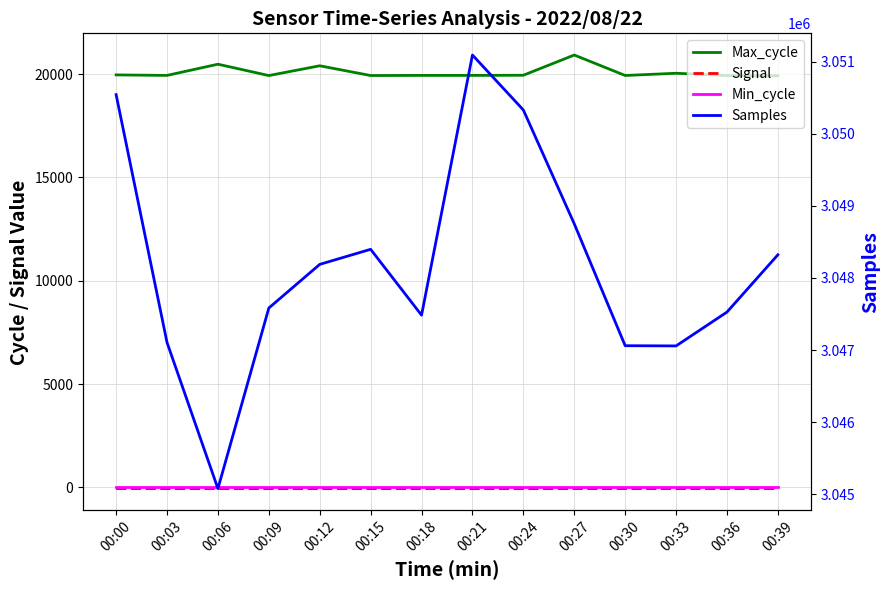

Rank the series by their maximum value, from lowest to highest.

Signal, Min_cycle, Max_cycle, Samples